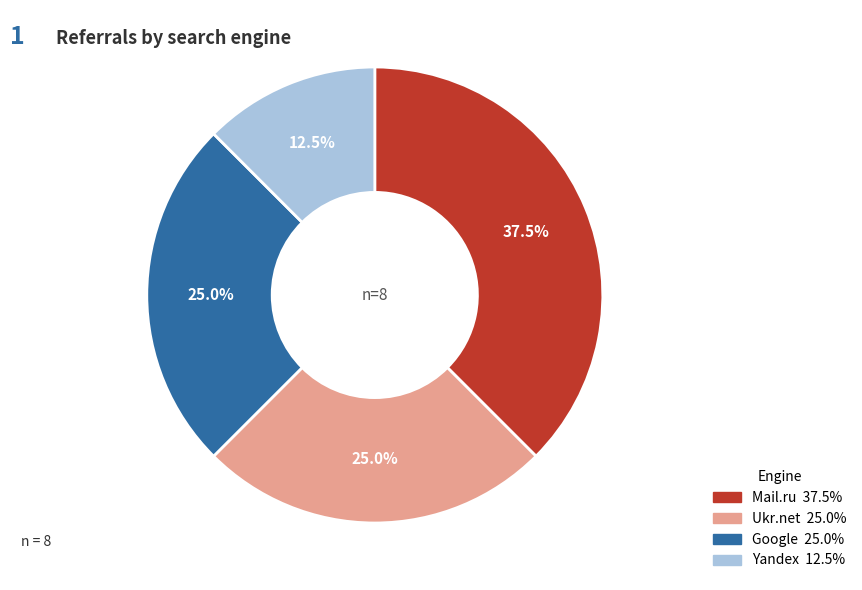

What percentage do Yandex and Google together represent?

37.5%